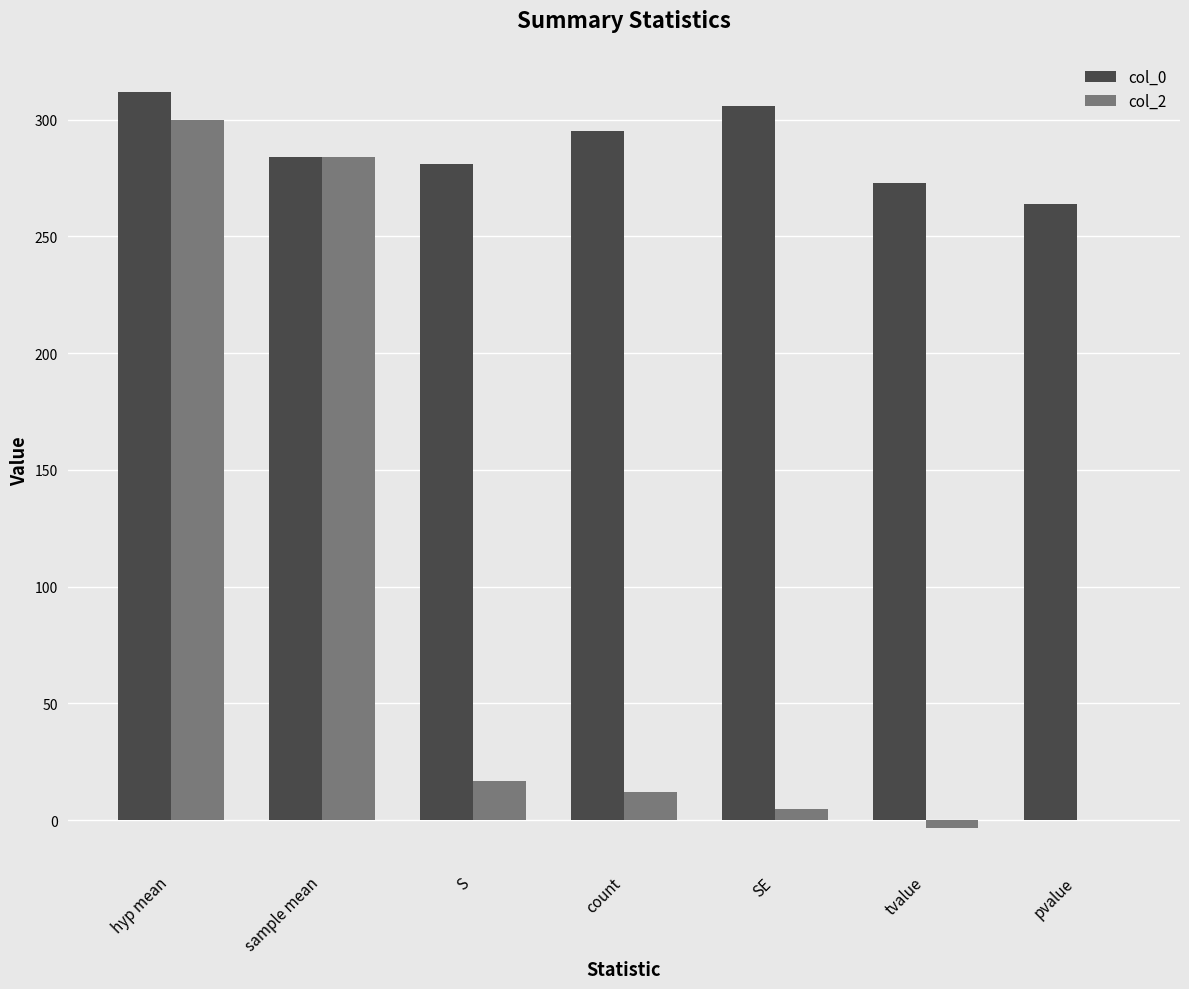

Are the bars horizontal?

No